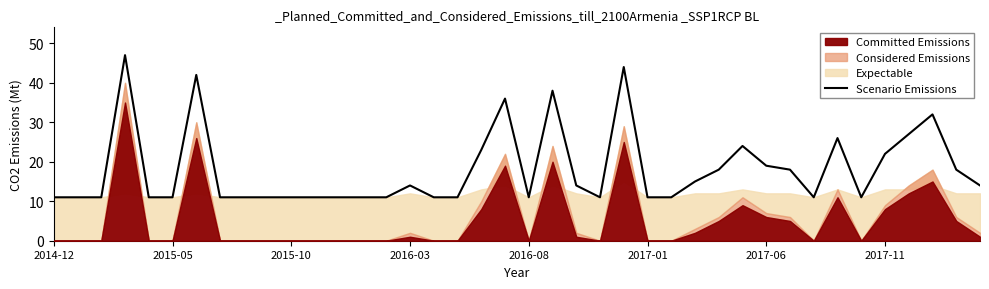

What is the value of the 30th point from the left?

24